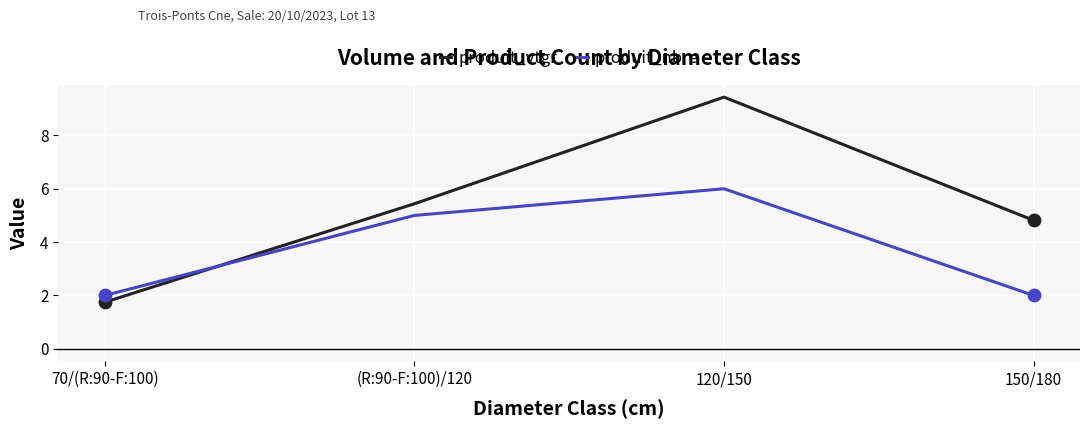

What is the total value across all series at (R:90-F:100)/120?

10.4